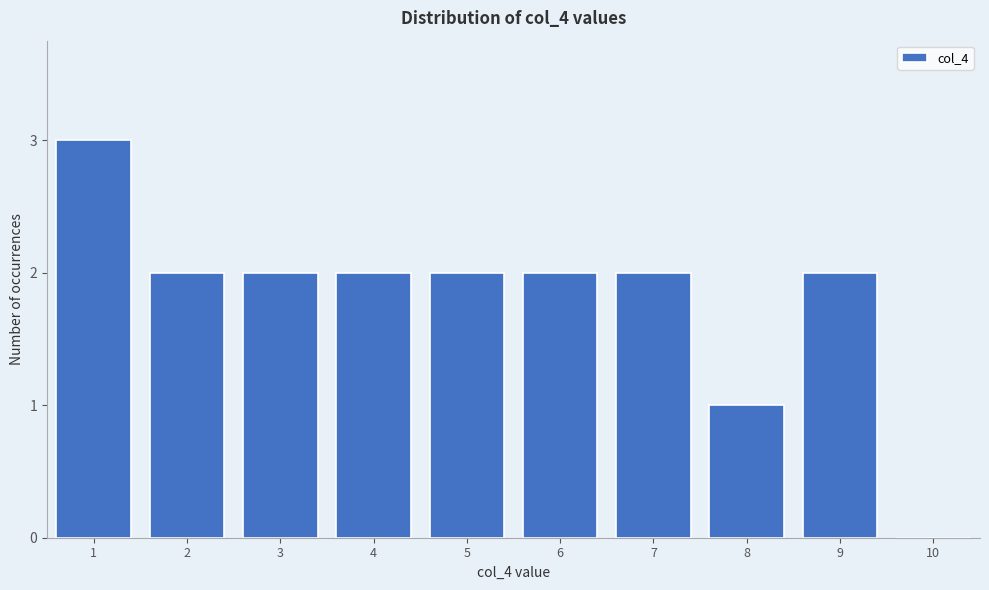

Reading left to right, list all the values displayed in this chart.

1=3	2=2	3=2	4=2	5=2	6=2	7=2	8=1	9=2	10=0